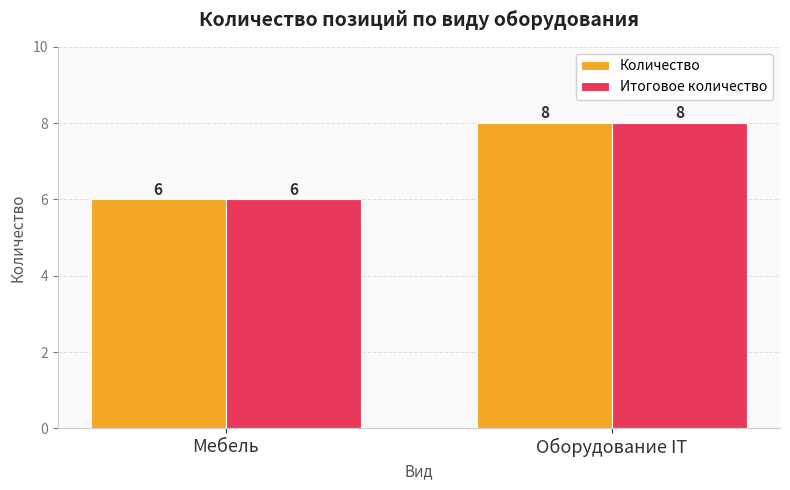

What is the maximum value shown in the chart?

8